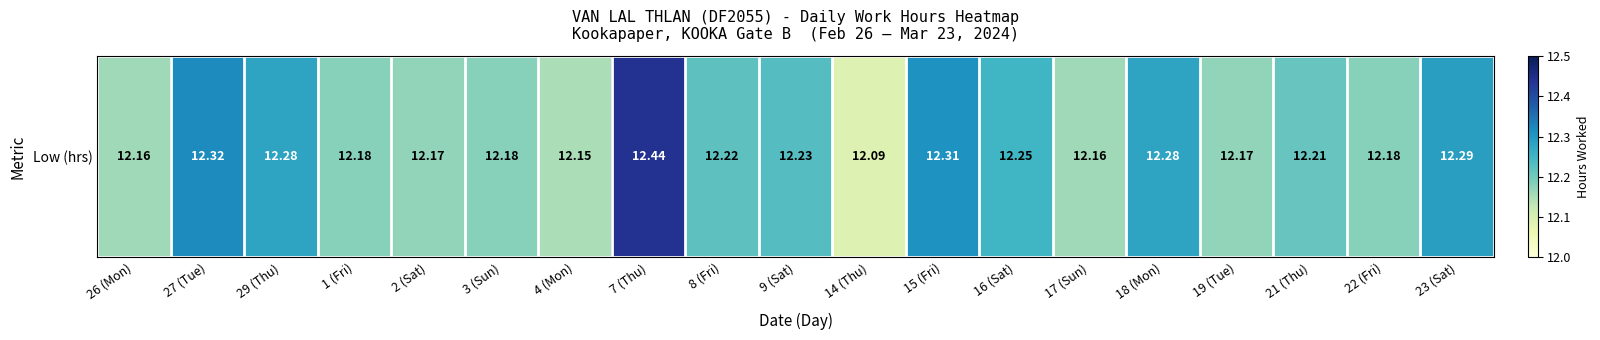

Reading left to right, transcribe all the data shown in this chart.

26 (Mon)=12.2	27 (Tue)=12.3	29 (Thu)=12.3	1 (Fri)=12.2	2 (Sat)=12.2	3 (Sun)=12.2	4 (Mon)=12.2	7 (Thu)=12.4	8 (Fri)=12.2	9 (Sat)=12.2	14 (Thu)=12.1	15 (Fri)=12.3	16 (Sat)=12.2	17 (Sun)=12.2	18 (Mon)=12.3	19 (Tue)=12.2	21 (Thu)=12.2	22 (Fri)=12.2	23 (Sat)=12.3